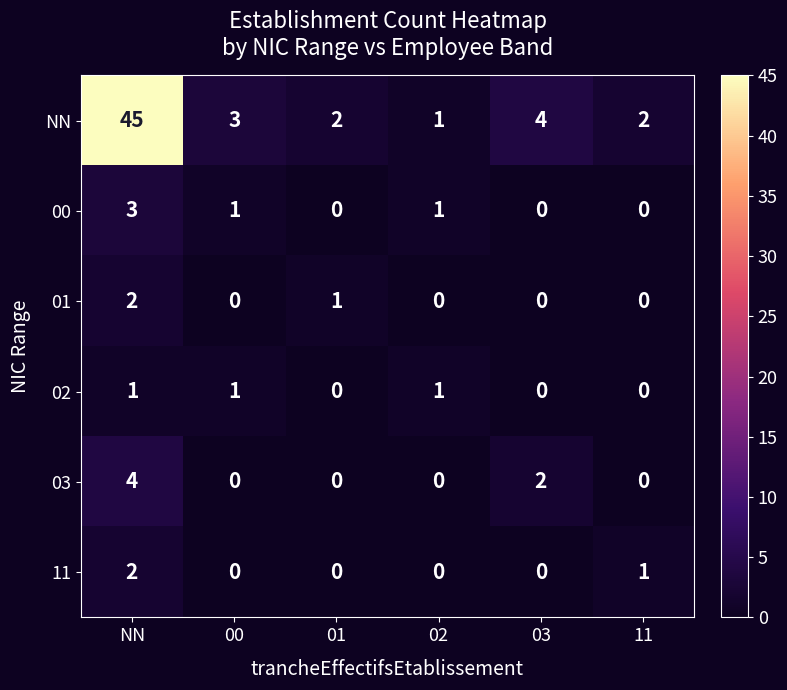

What is the sum of all NN values?

57